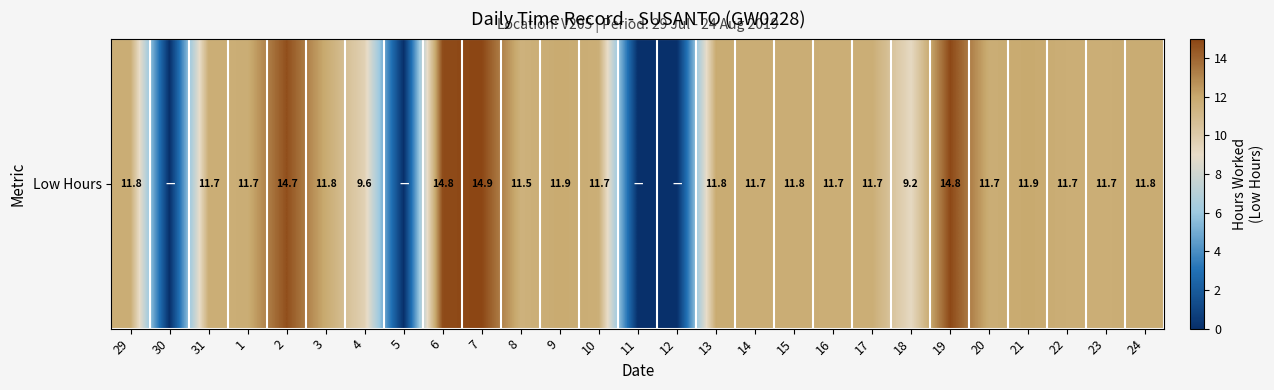

Between 15 and 1, which is larger?

15